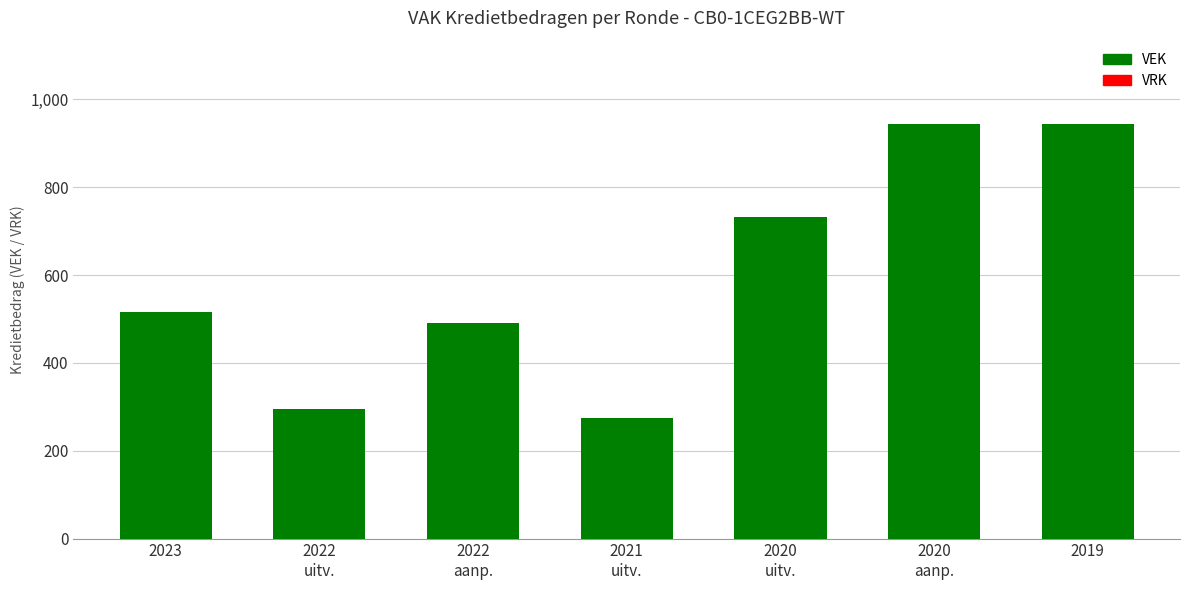

What position from the left is 2022
aanp.?

3